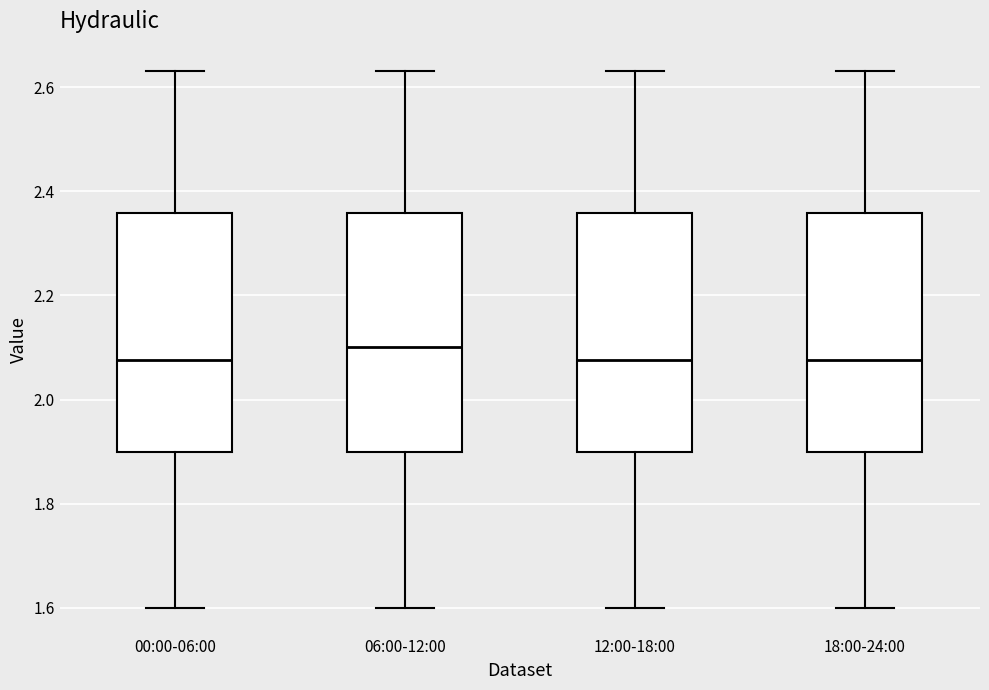

Reading left to right, read every box against the y-axis: the position of its median line, the range the box covers, and the ends of its whiskers. The values are not printed on the chart, so give them approximately, as read against the axis.

00:00-06:00: median 2.08, box 1.90 to 2.36, whiskers 1.60 to 2.64
06:00-12:00: median 2.10, box 1.90 to 2.36, whiskers 1.60 to 2.64
12:00-18:00: median 2.08, box 1.90 to 2.36, whiskers 1.60 to 2.64
18:00-24:00: median 2.08, box 1.90 to 2.36, whiskers 1.60 to 2.64